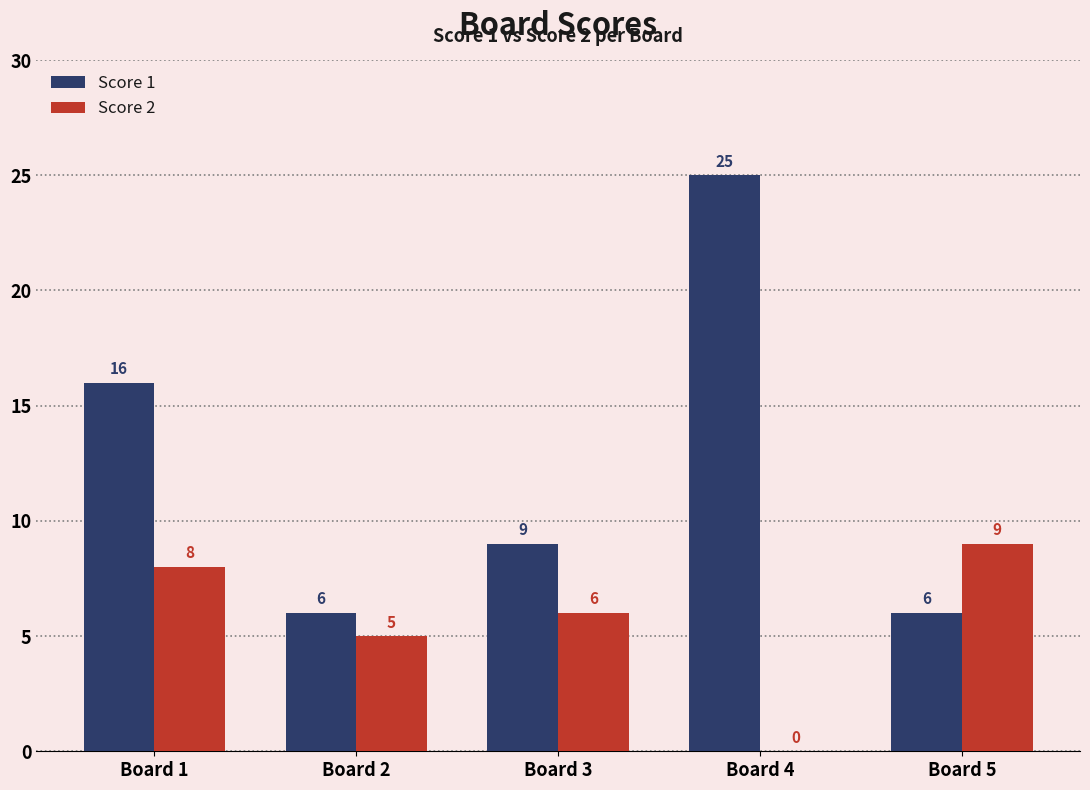

Count the Score 1 values in the range 6 to 16.

4